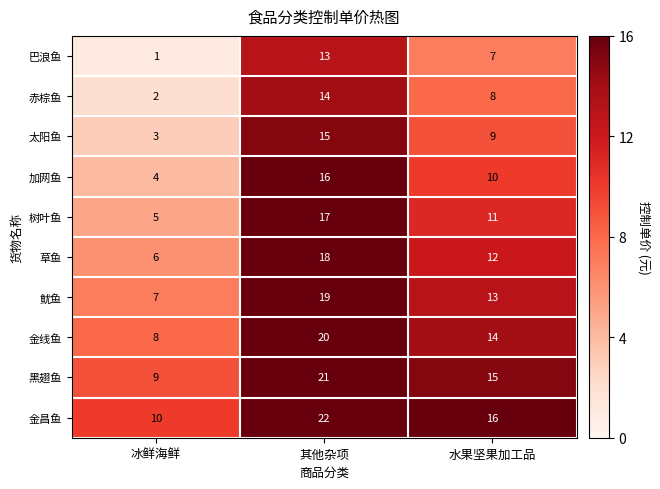

What is the difference between the highest and lowest values at 冰鲜海鲜?

9